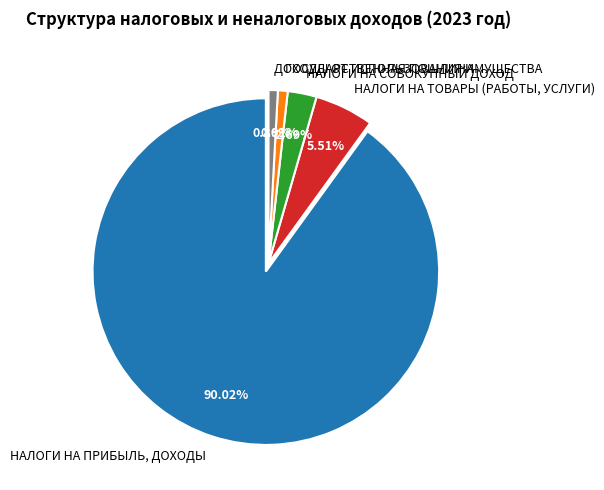

To the nearest percent, what percentage of the pie is НАЛОГИ НА СОВОКУПНЫЙ ДОХОД?

3%